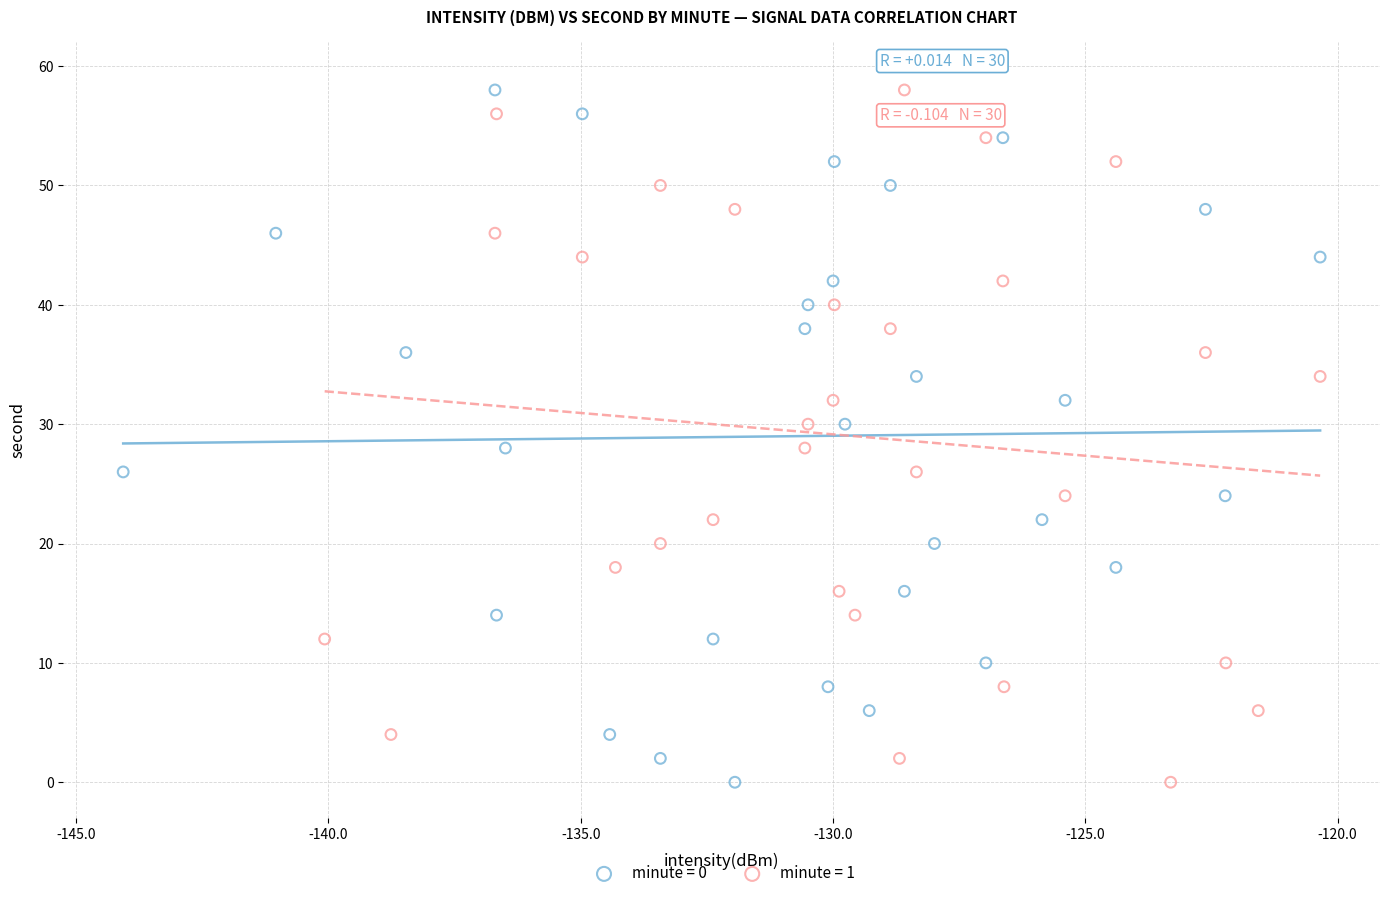

What are all the series names shown in the legend?

minute = 0, minute = 1